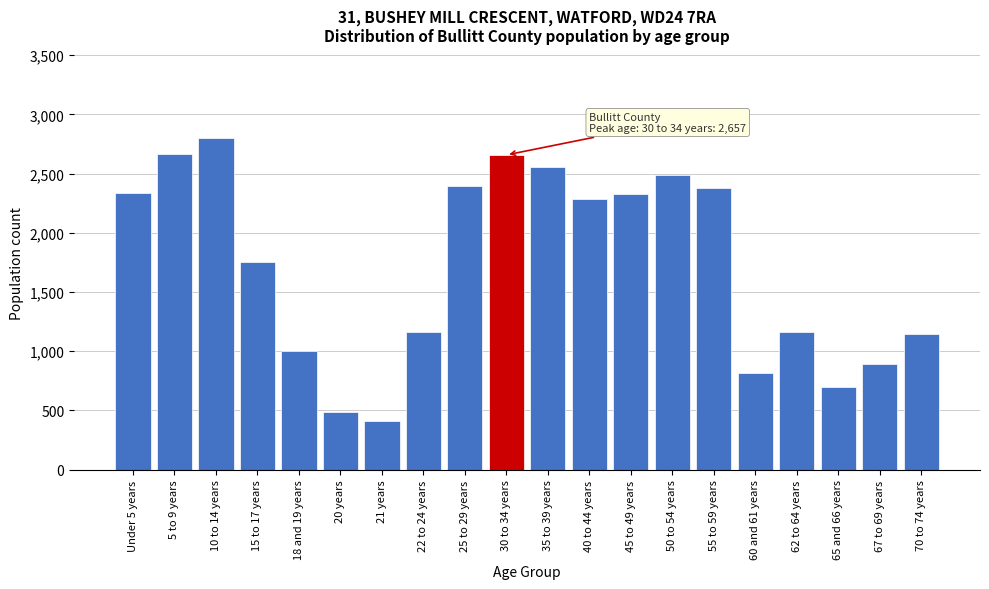

What is the greatest value displayed?

2804